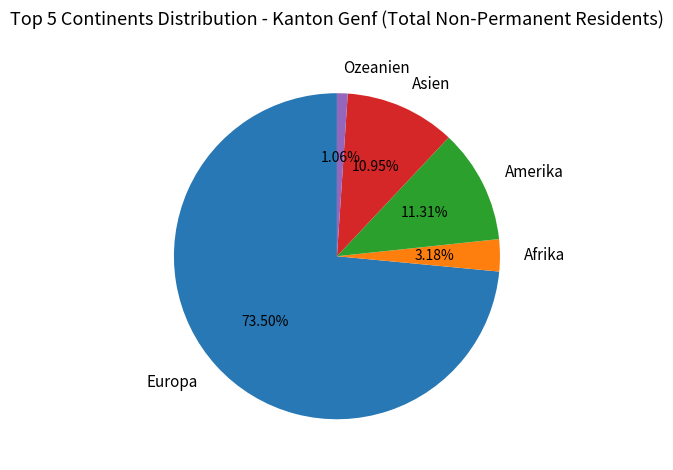

What percentage is NOT represented by Europa?

26.5%